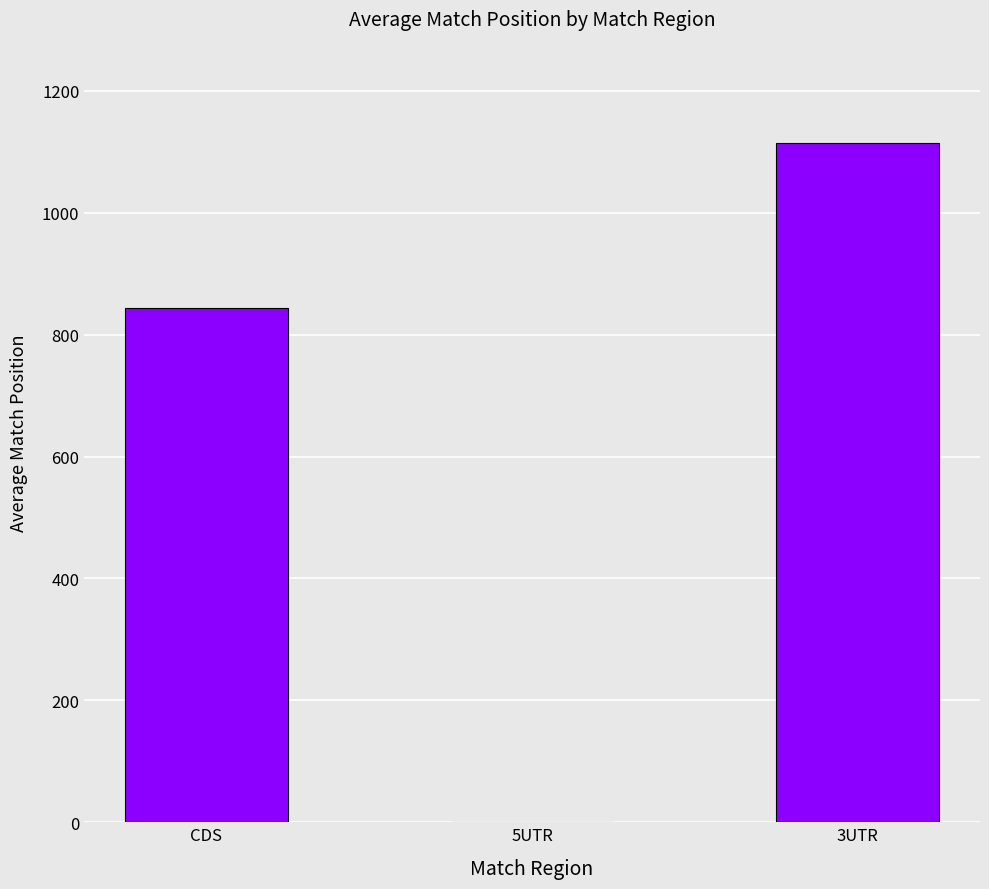

Reading right to left, list all the values displayed in this chart.

3UTR=1113.5	5UTR=1.0	CDS=843.0